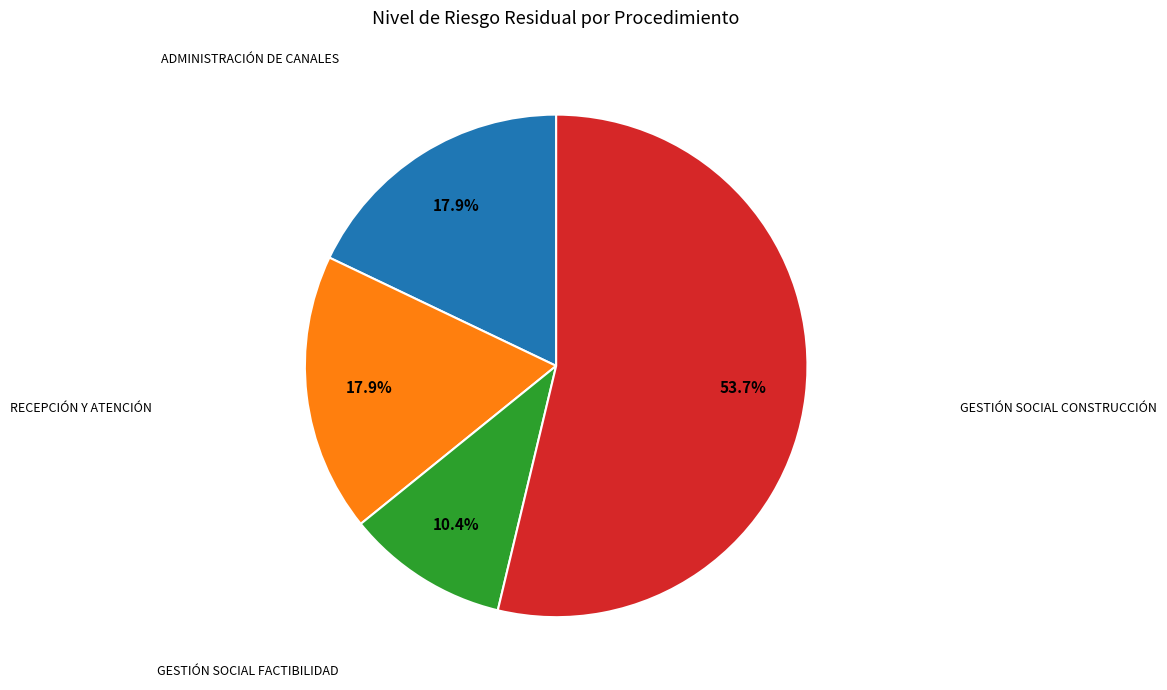

Does any single category account for the majority?

Yes